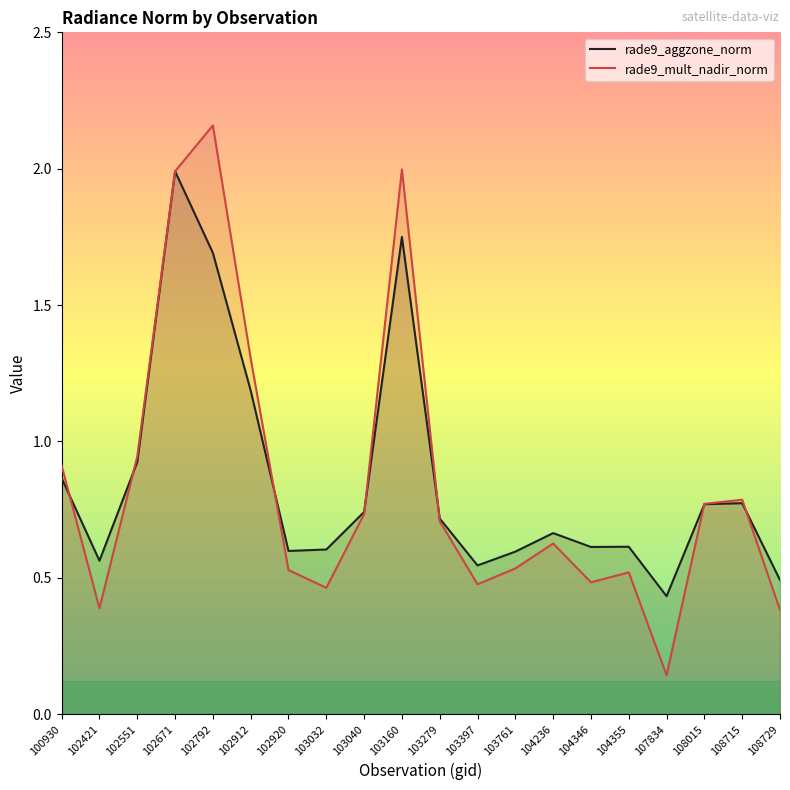

Reading right to left, extract all data points from this chart.

rade9_aggzone_norm: 0.5	0.8	0.8	0.4	0.6	0.6	0.7	0.6	0.5	0.7	1.7	0.7	0.6	0.6	1.2	1.7	2.0	0.9	0.6	0.9
rade9_mult_nadir_norm: 0.4	0.8	0.8	0.1	0.5	0.5	0.6	0.5	0.5	0.7	2.0	0.7	0.5	0.5	1.3	2.2	2.0	0.9	0.4	0.9